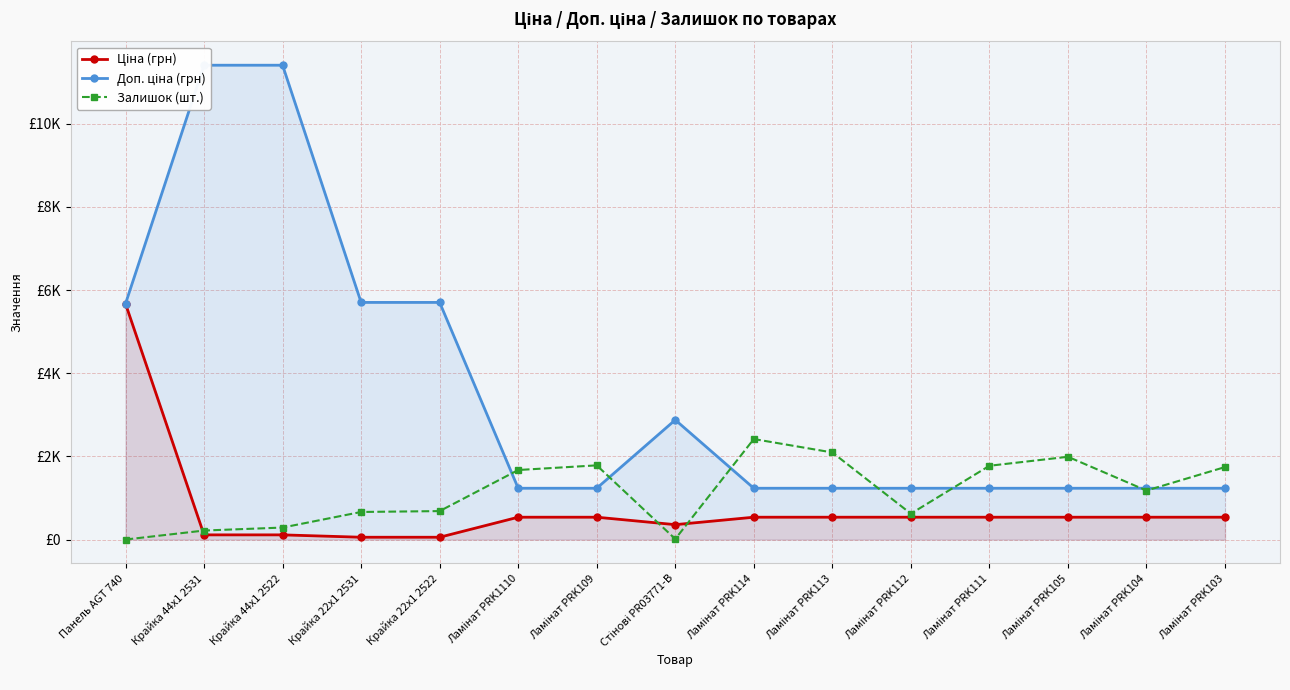

The value of Доп. ціна (грн) at Ламінат PRK112 is 1235.4. True or false?

True